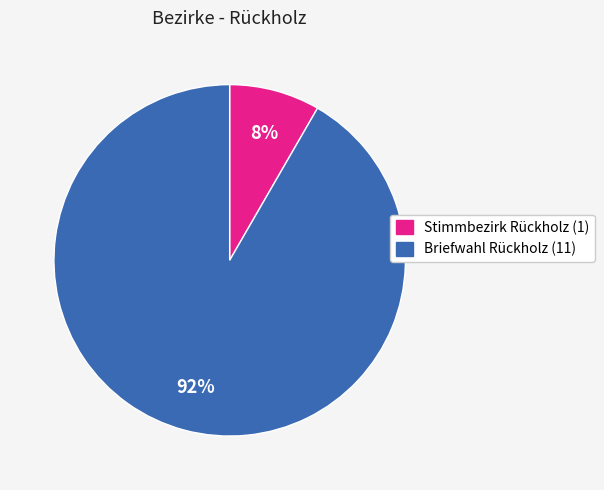

How many segments does this pie chart have?

2